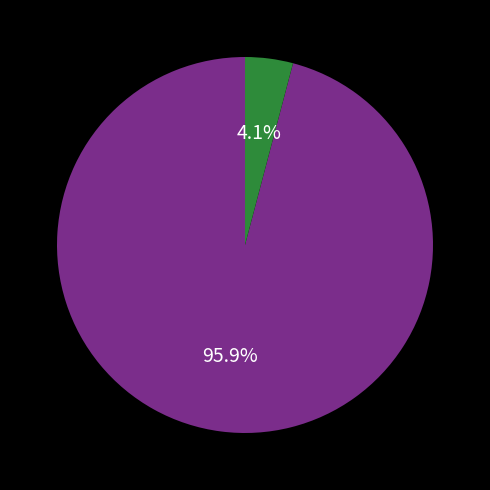

Is there a majority slice in this chart?

Yes